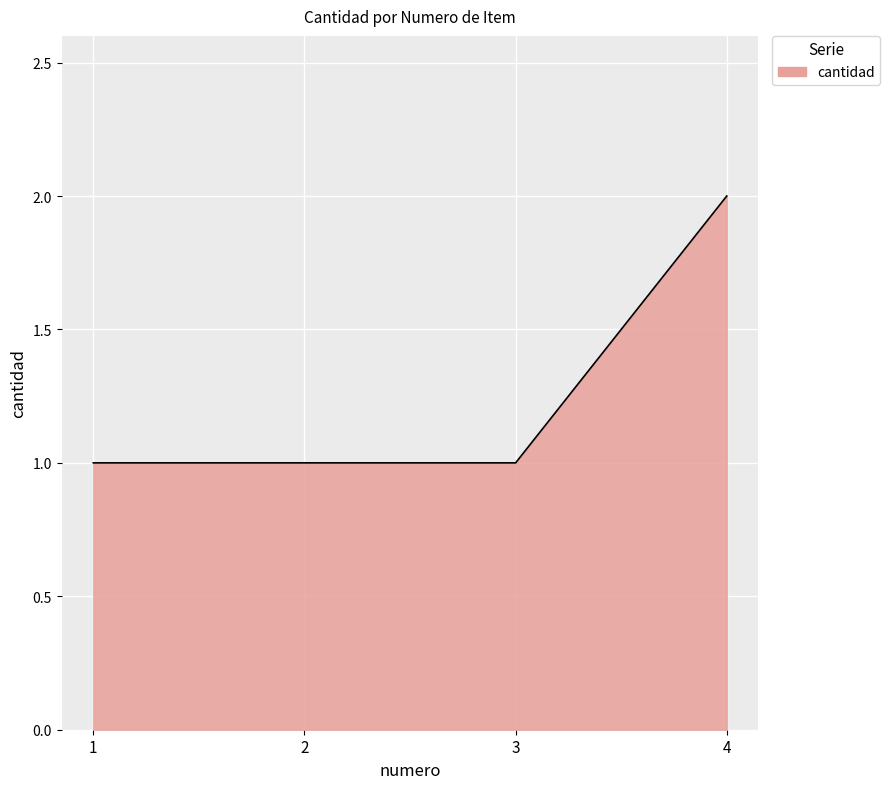

True or false: the data has more than 1 interior local peaks.

False